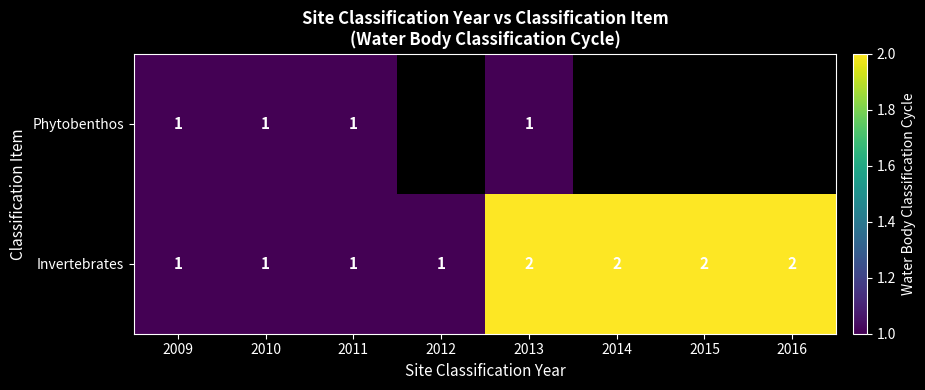

The value of Phytobenthos at 2013 is 1. True or false?

True